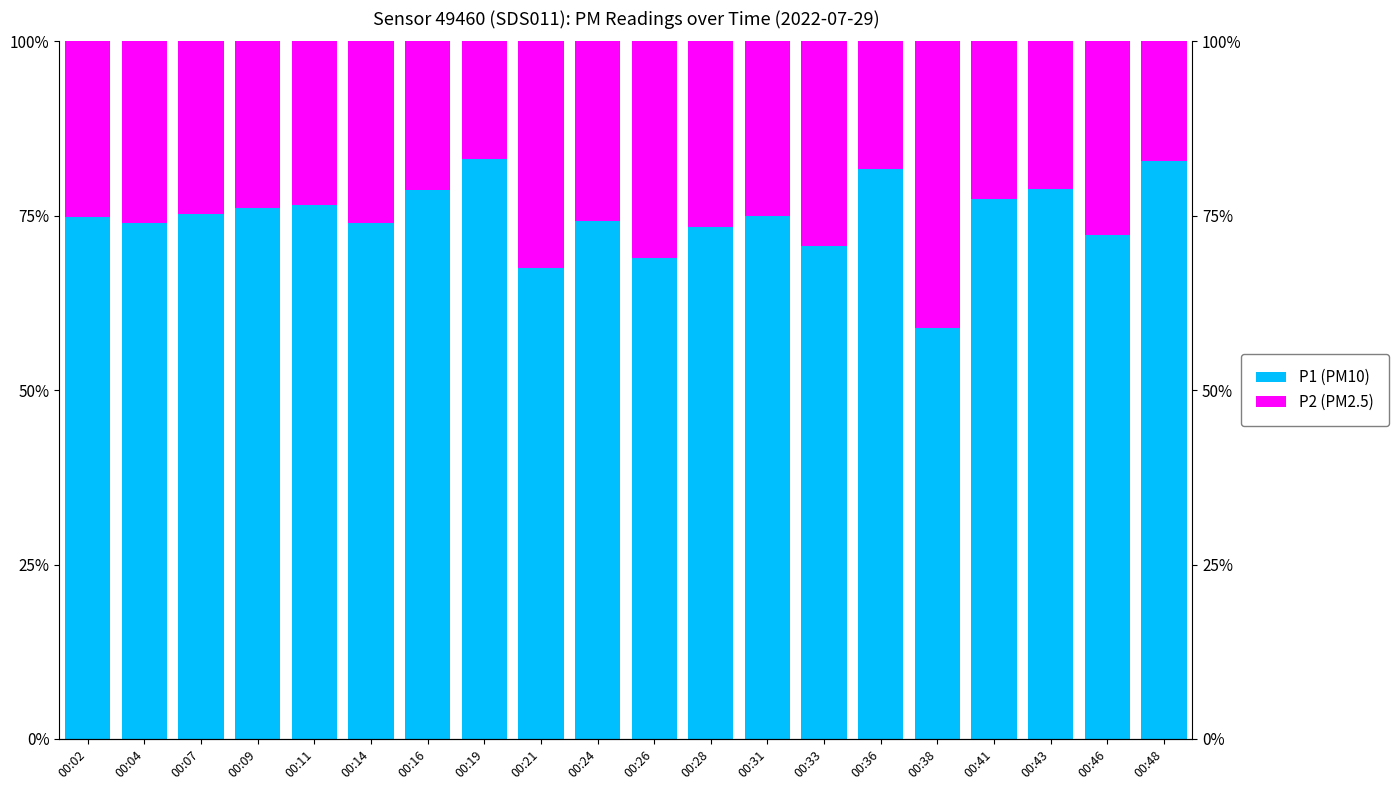

List the labels in order of P1 (PM10) value, largest first.

00:19, 00:48, 00:36, 00:43, 00:16, 00:41, 00:11, 00:09, 00:07, 00:31, 00:02, 00:24, 00:14, 00:04, 00:28, 00:46, 00:33, 00:26, 00:21, 00:38